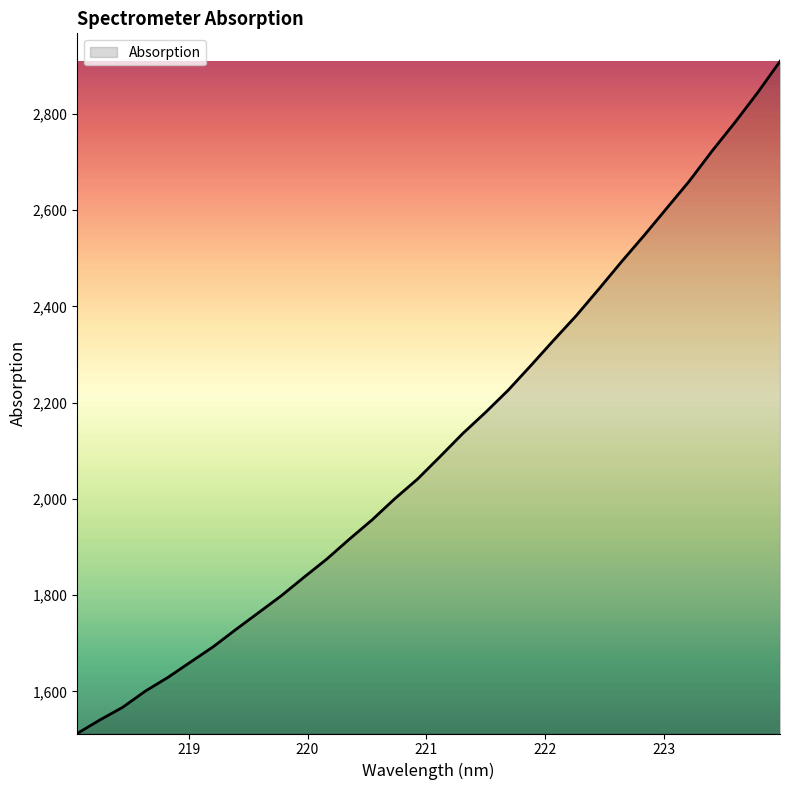

Does the chart have visible grid lines?

No